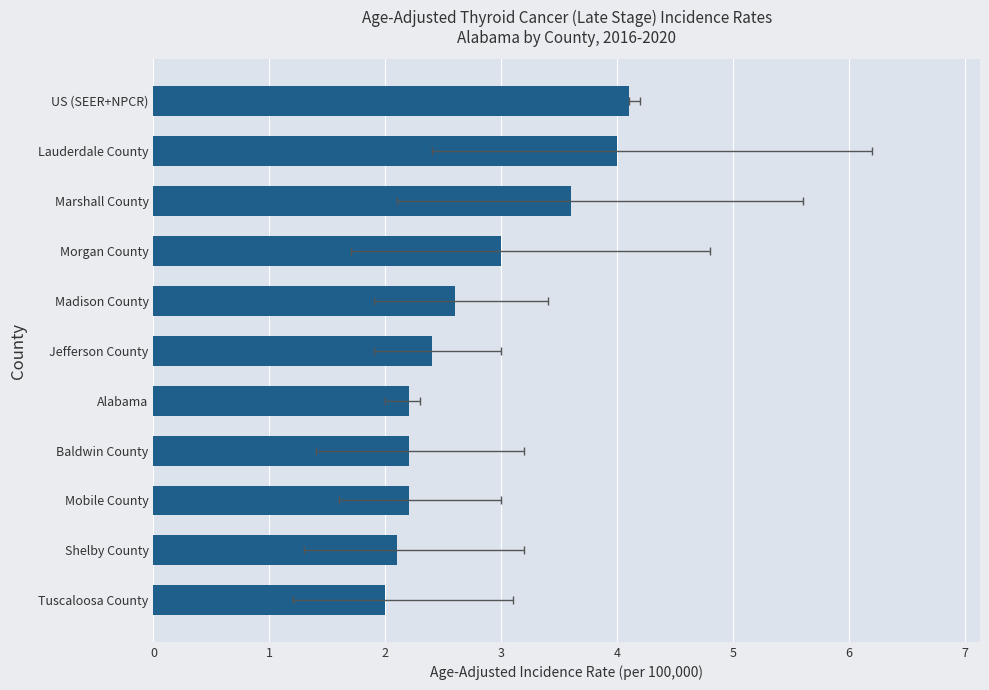

What is the change in value from Lauderdale County to Mobile County?

-1.8